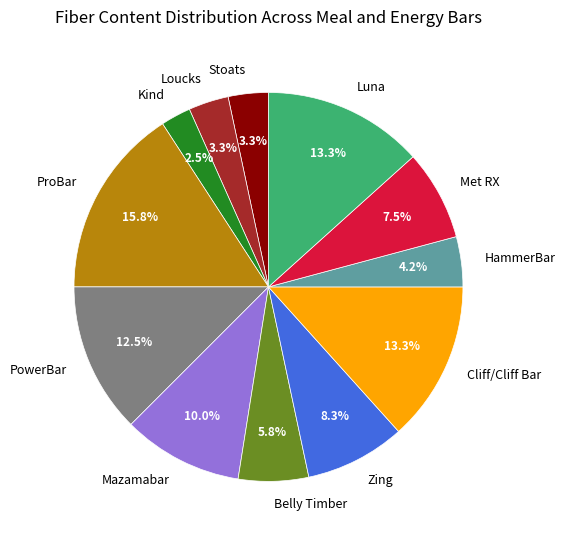

Combined, do Zing and Stoats account for over 50%?

No